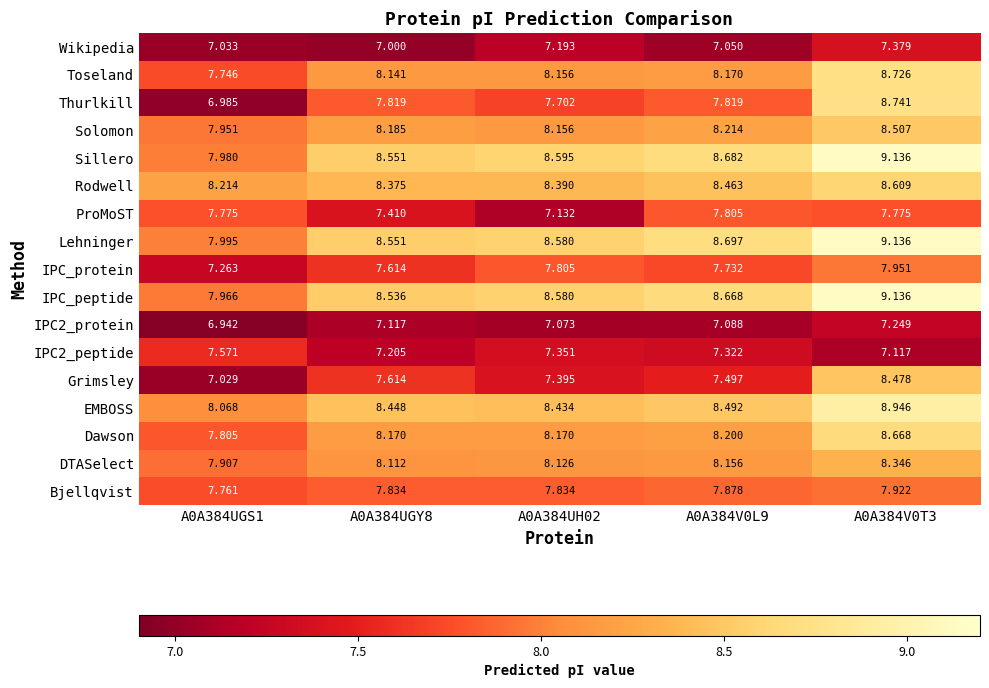

Which series has the largest total across all categories?

Lehninger